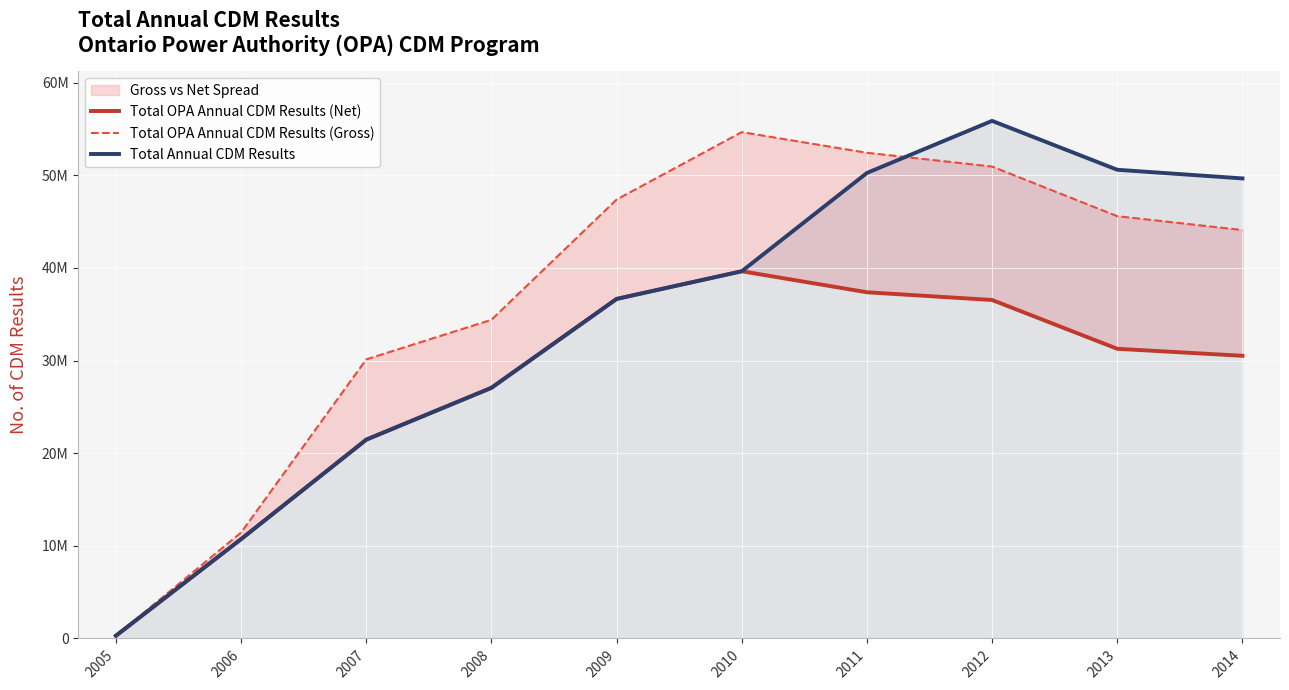

Where do Total OPA Annual CDM Results (Gross) and Total Annual CDM Results first cross each other?

2011 and 2012